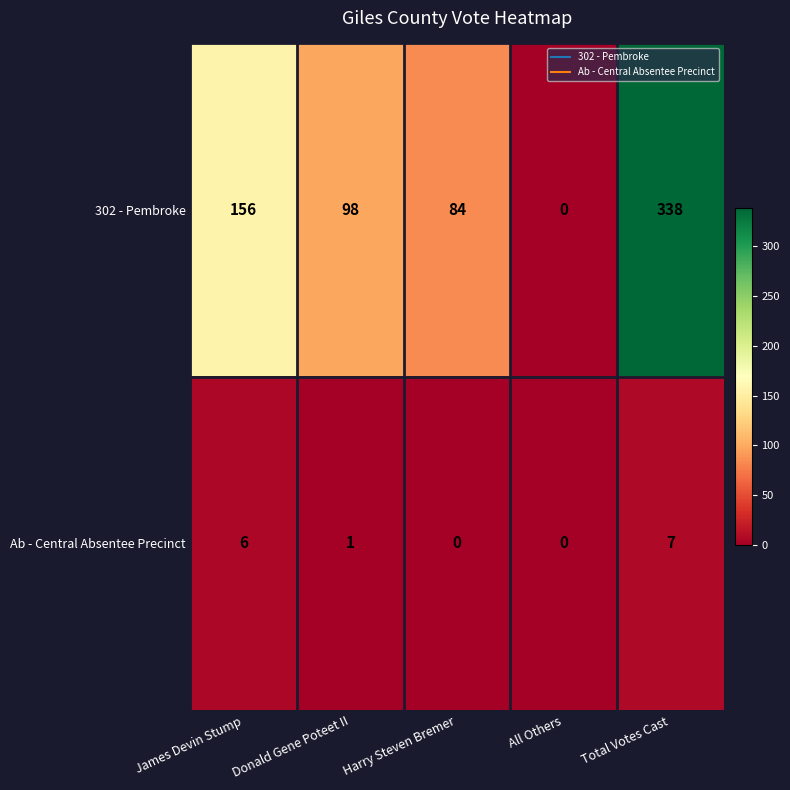

Between Harry Steven Bremer and All Others, which series saw the biggest shift?

302 - Pembroke